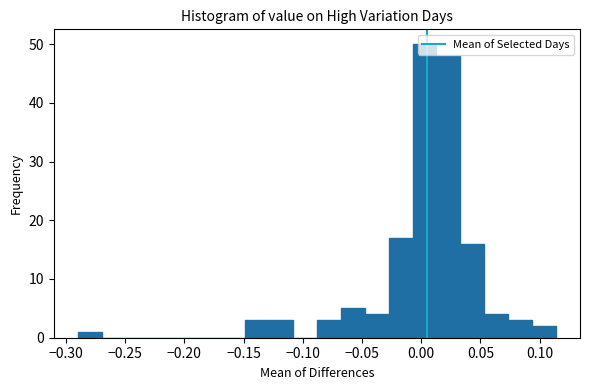

Reading left to right, transcribe this chart: for each bar, give the range it covers on the x-axis and its height. Neither the bar edges nor the heights are printed on the chart, so give them approximately, as read against the axes.

-0.290 to -0.270: 1
-0.270 to -0.250: 0
-0.250 to -0.230: 0
-0.230 to -0.210: 0
-0.210 to -0.190: 0
-0.190 to -0.170: 0
-0.170 to -0.150: 0
-0.150 to -0.130: 3
-0.130 to -0.110: 3
-0.110 to -0.090: 0
-0.090 to -0.070: 3
-0.070 to -0.050: 5
-0.050 to -0.025: 4
-0.025 to -0.005: 17
-0.005 to 0.015: 50
0.015 to 0.035: 48
0.035 to 0.055: 16
0.055 to 0.075: 4
0.075 to 0.095: 3
0.095 to 0.115: 2